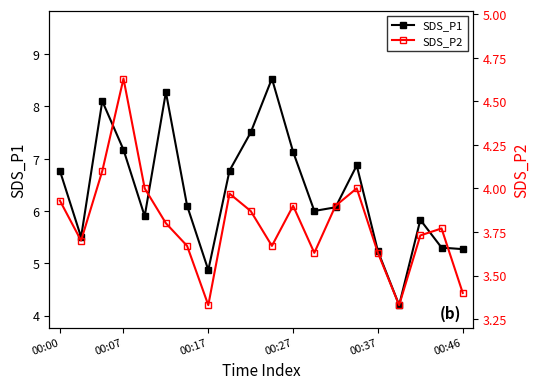

What is the lowest value of the SDS_P1 series?

4.2